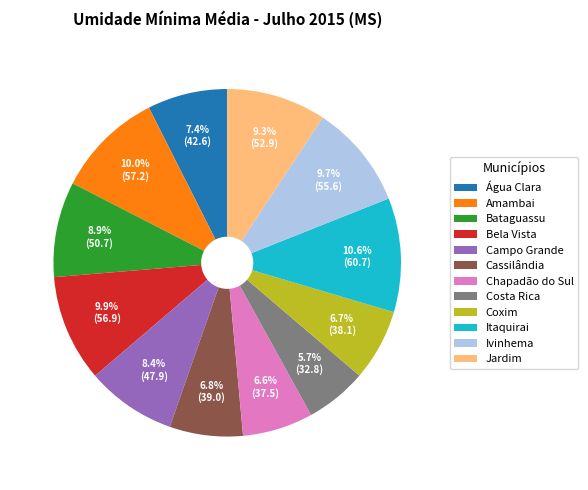

Do Campo Grande and Bataguassu together represent more than half of the pie?

No